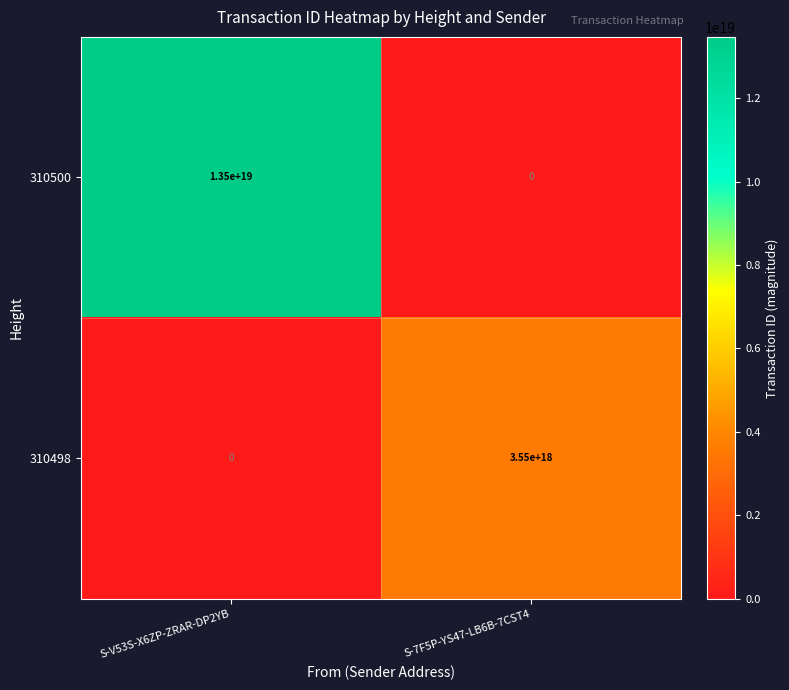

Where is 310500 nearest to the value 6750000000000000000?

S-V53S-X6ZP-ZRAR-DP2YB